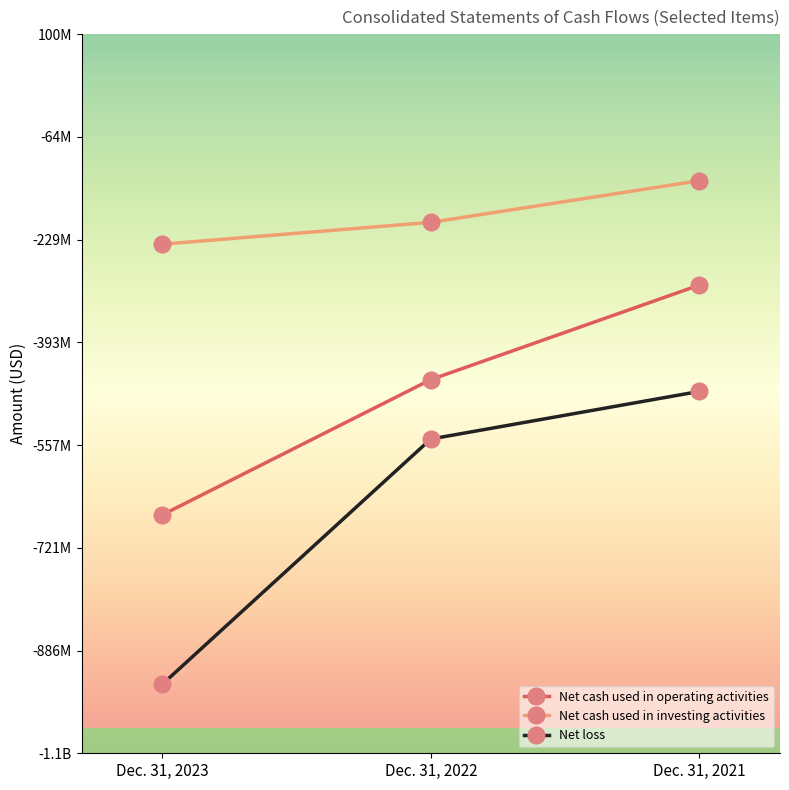

List the labels in order of Net cash used in operating activities value, smallest first.

Dec. 31, 2023, Dec. 31, 2022, Dec. 31, 2021